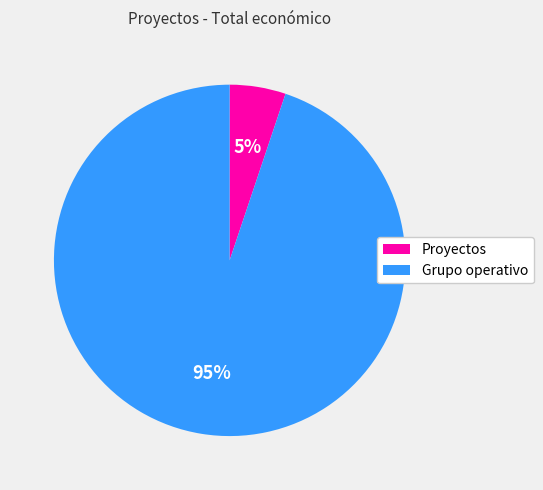

Combined, do Grupo operativo and Proyectos account for over 50%?

Yes